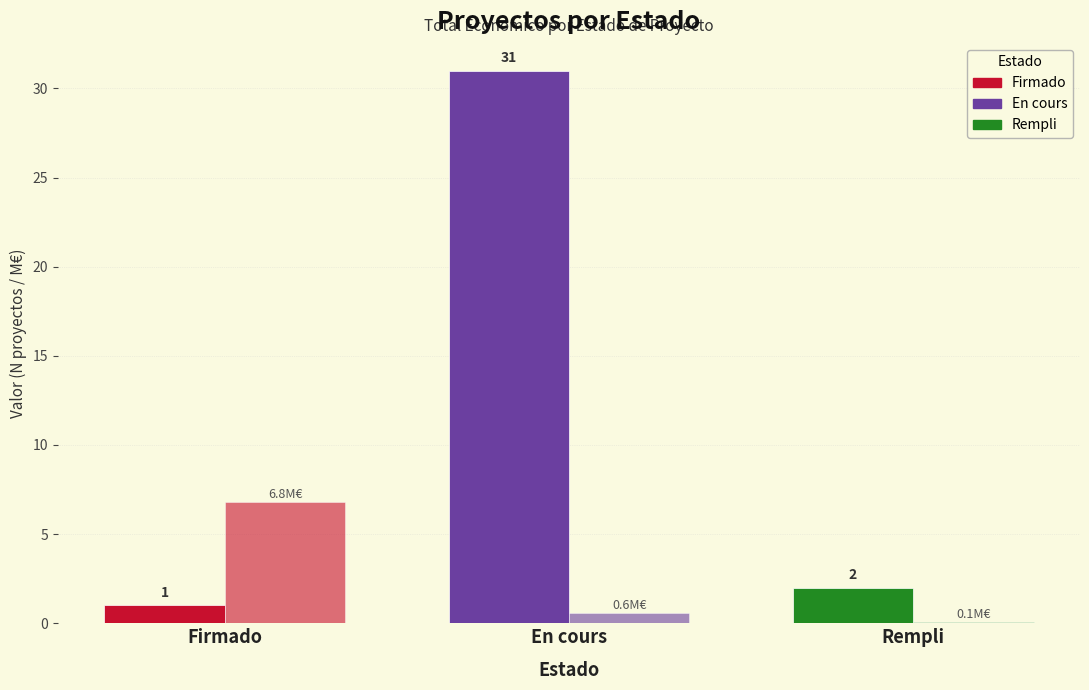

What is the total value across all series at En cours?

31.6